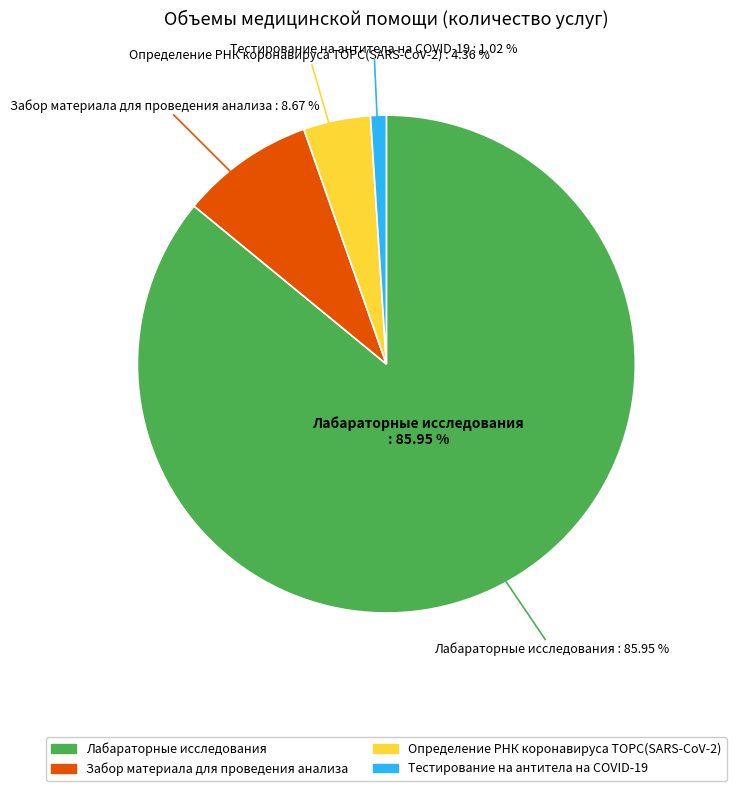

How many segments does this pie chart have?

4